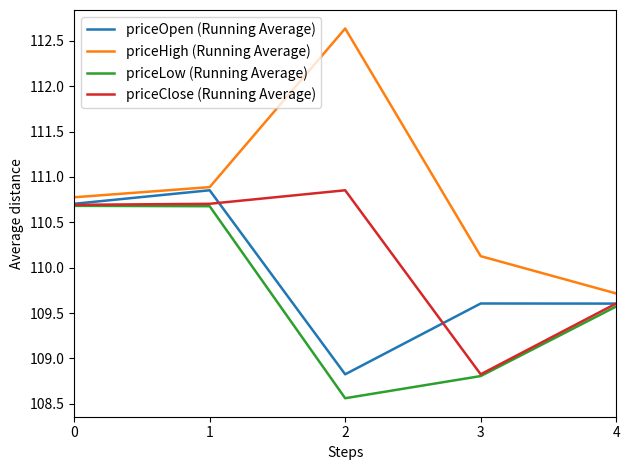

At which category is the sum across all series the highest?

1